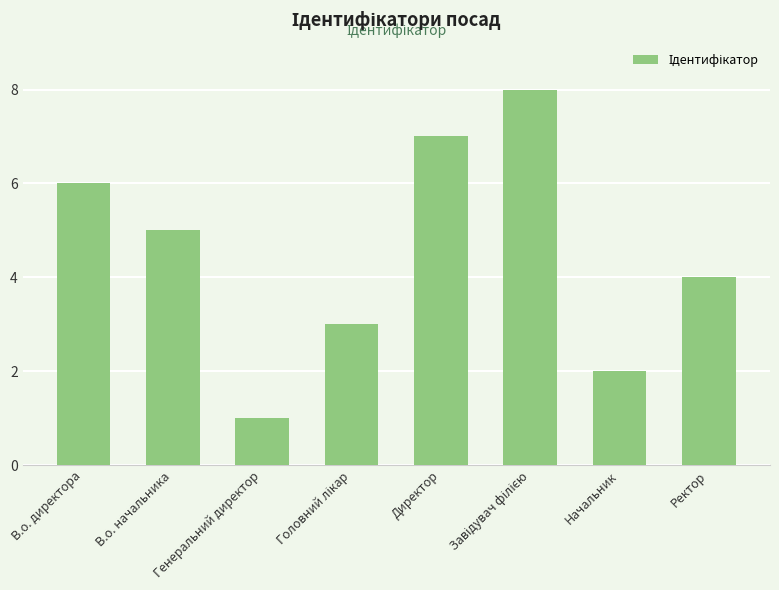

Approximately how many times larger is the value at Ректор compared to В.о. начальника?

0.8